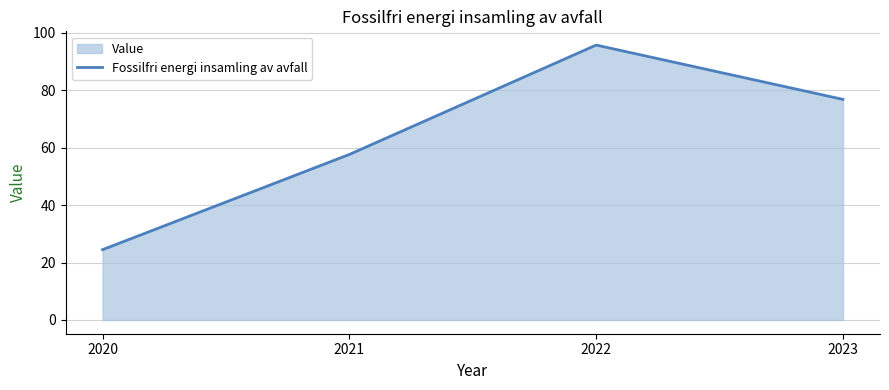

Which label corresponds to the largest value in the chart?

2022